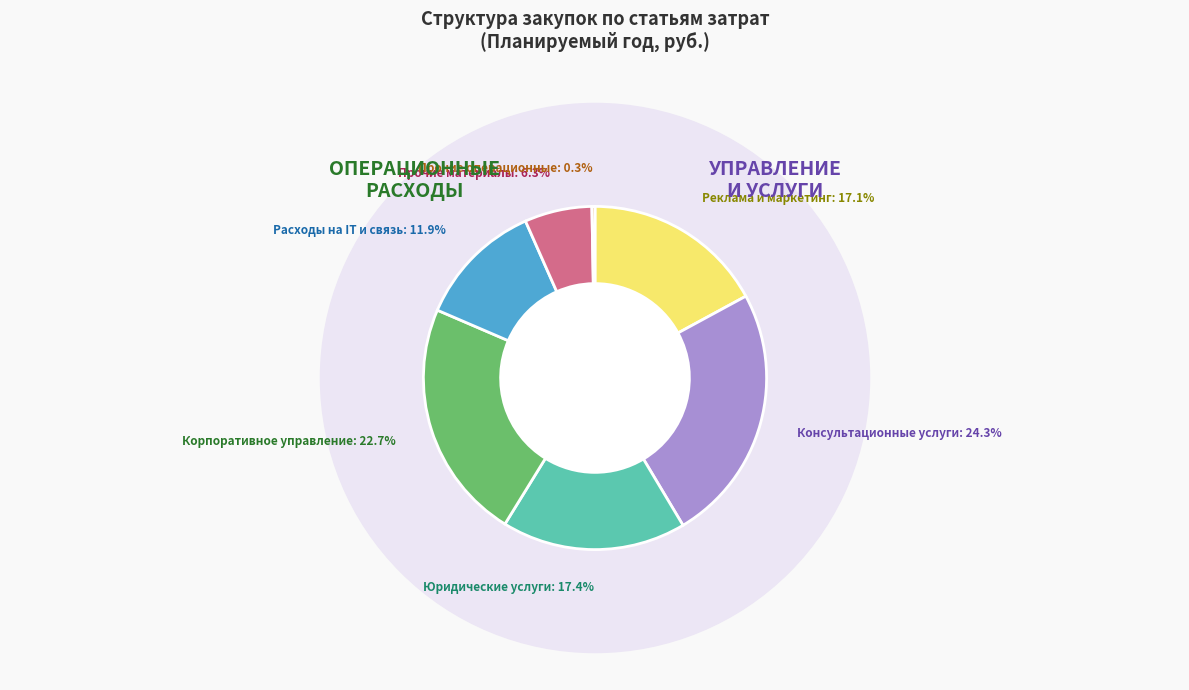

True or false: Консультационные и информационные услуги accounts for 17% of the total.

False